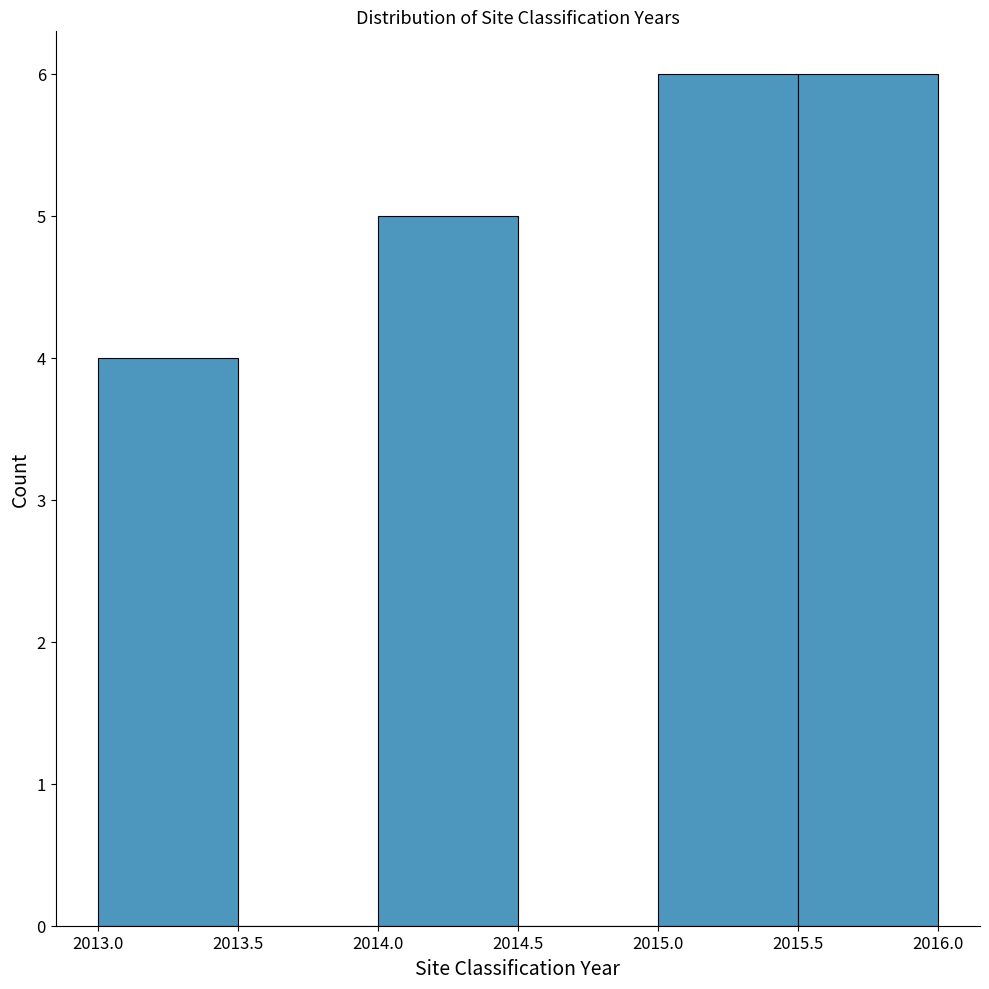

Reading left to right, list every bar in this chart as the range it spans on the x-axis followed by its height. The values are not printed on the chart, so give them approximately, as read against the axis.

2013.0 to 2013.5: 4
2013.5 to 2014.0: 0
2014.0 to 2014.5: 5
2014.5 to 2015.0: 0
2015.0 to 2015.5: 6
2015.5 to 2016.0: 6